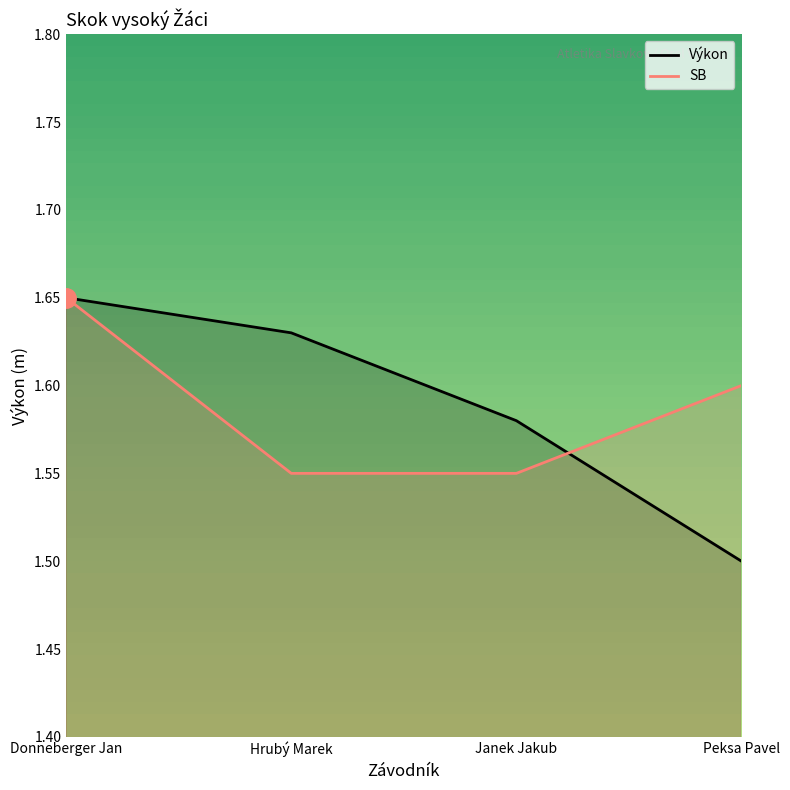

Reading left to right, transcribe all the data shown in this chart.

Výkon: 1.6	1.6	1.6	1.5
SB: 1.6	1.6	1.6	1.6